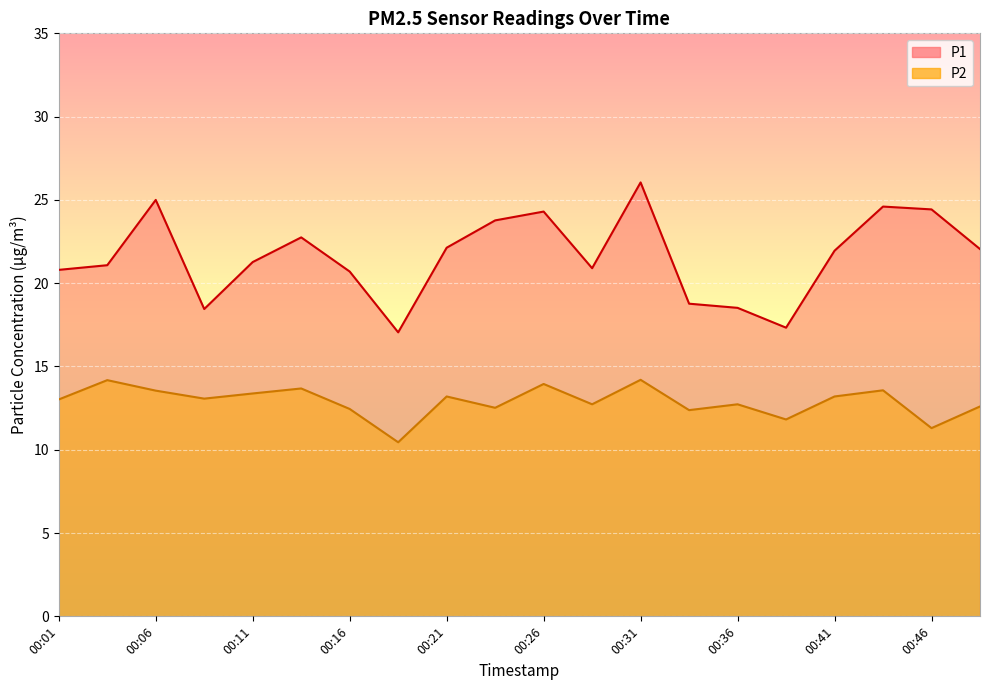

List the series in order of their overall mean, lowest first.

P2, P1